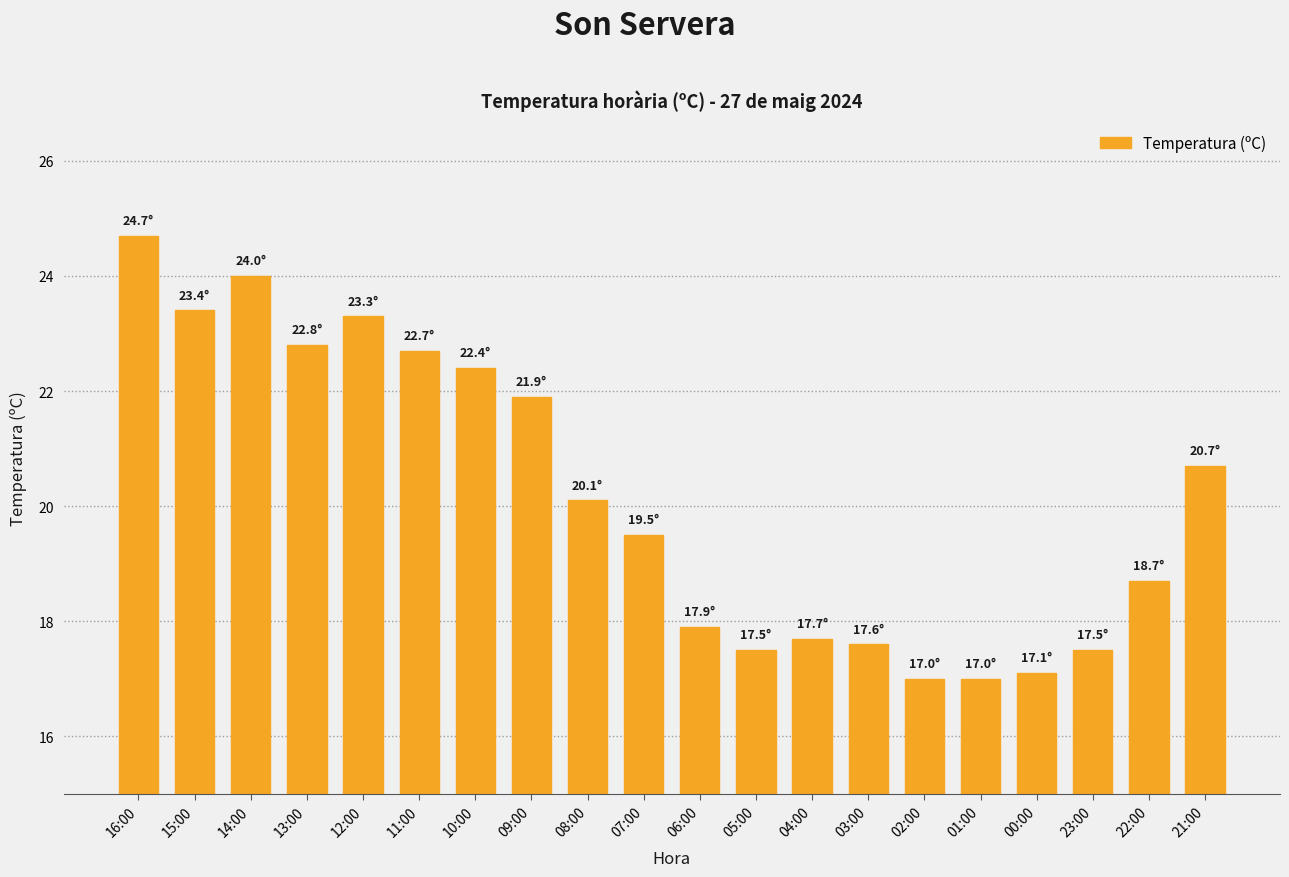

The value at 00:00 is 17.1. True or false?

True